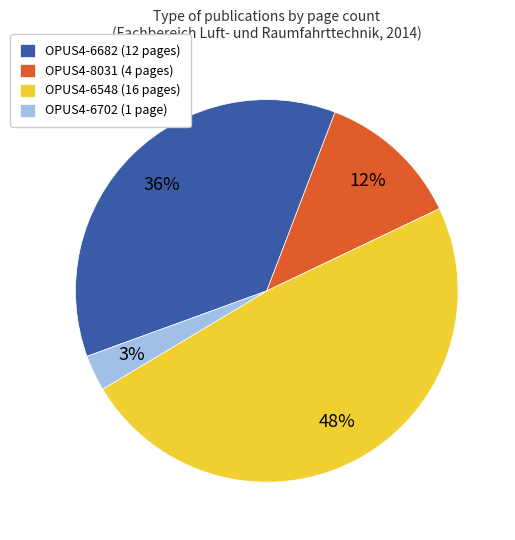

Do OPUS4-6682 and OPUS4-6548 together represent more than half of the pie?

Yes